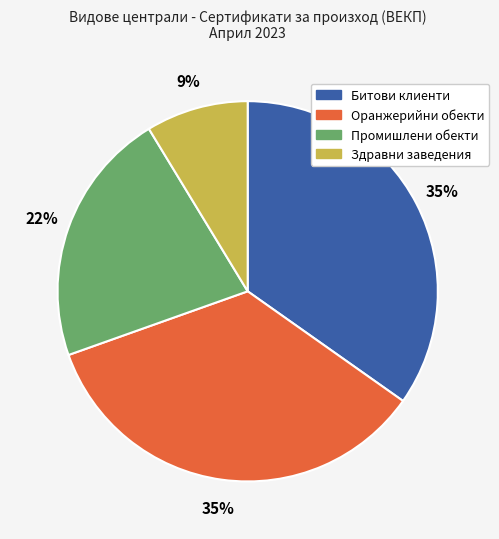

Is there a majority slice in this chart?

No